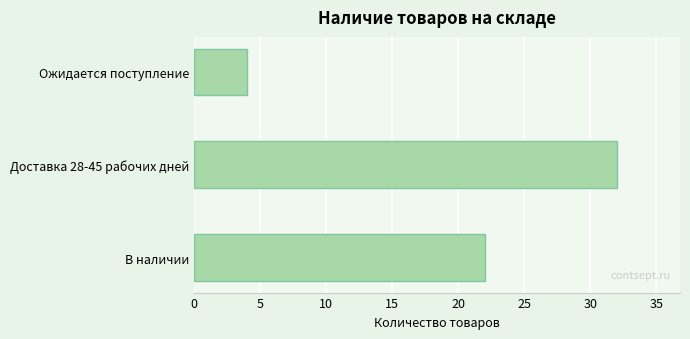

Which label corresponds to the largest value in the chart?

Доставка 28-45 рабочих дней